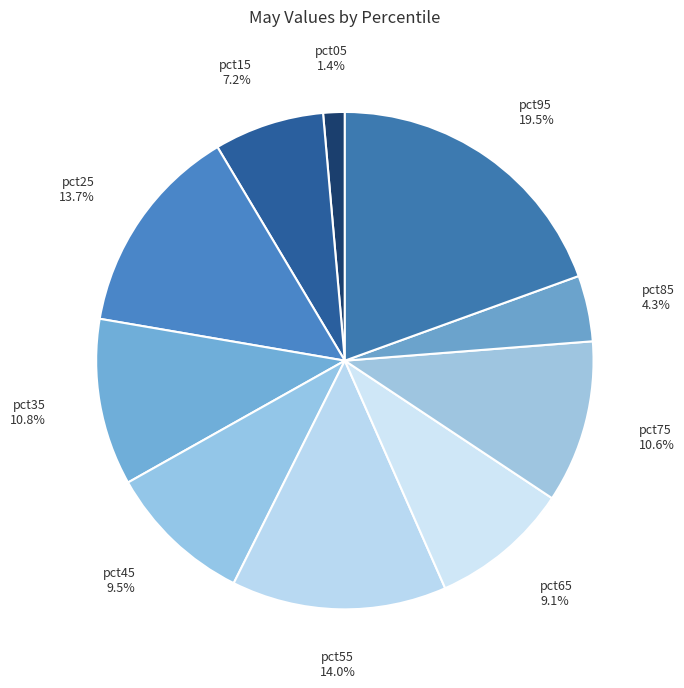

How many slices are in this pie chart?

10